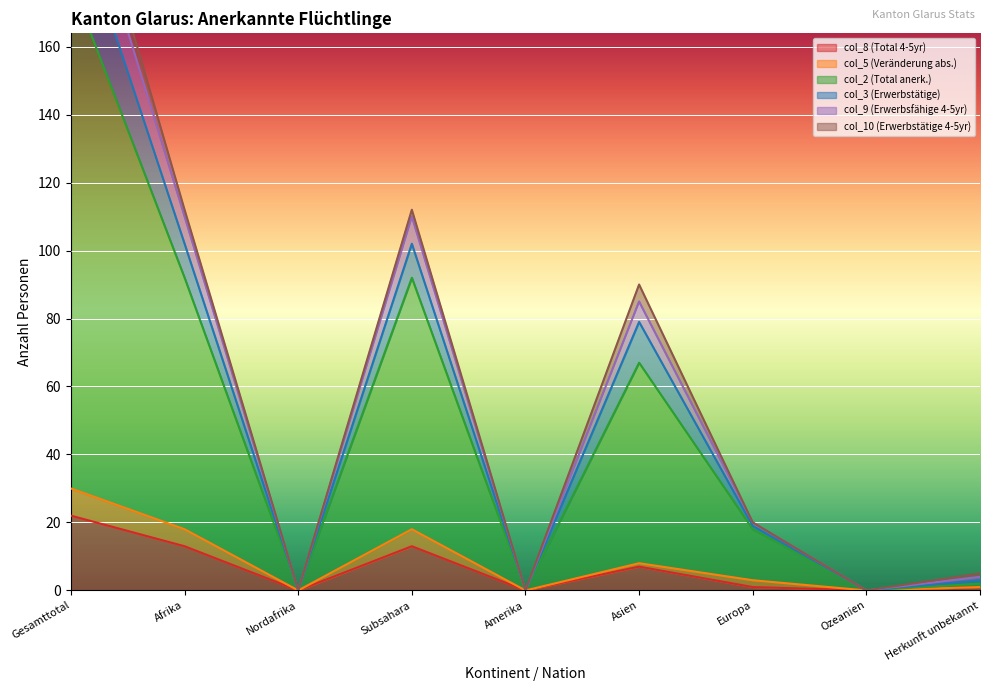

Between Nordafrika and Europa, which series saw the biggest shift?

col_3